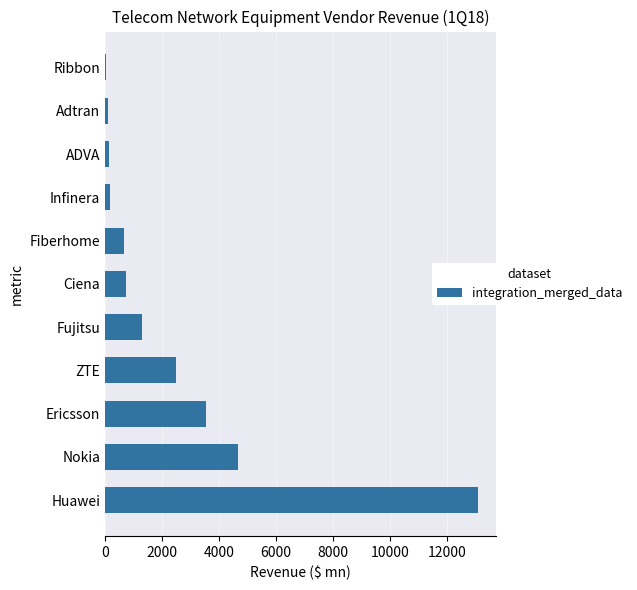

The chart shows a value of 730.0 at Ciena. True or false?

True